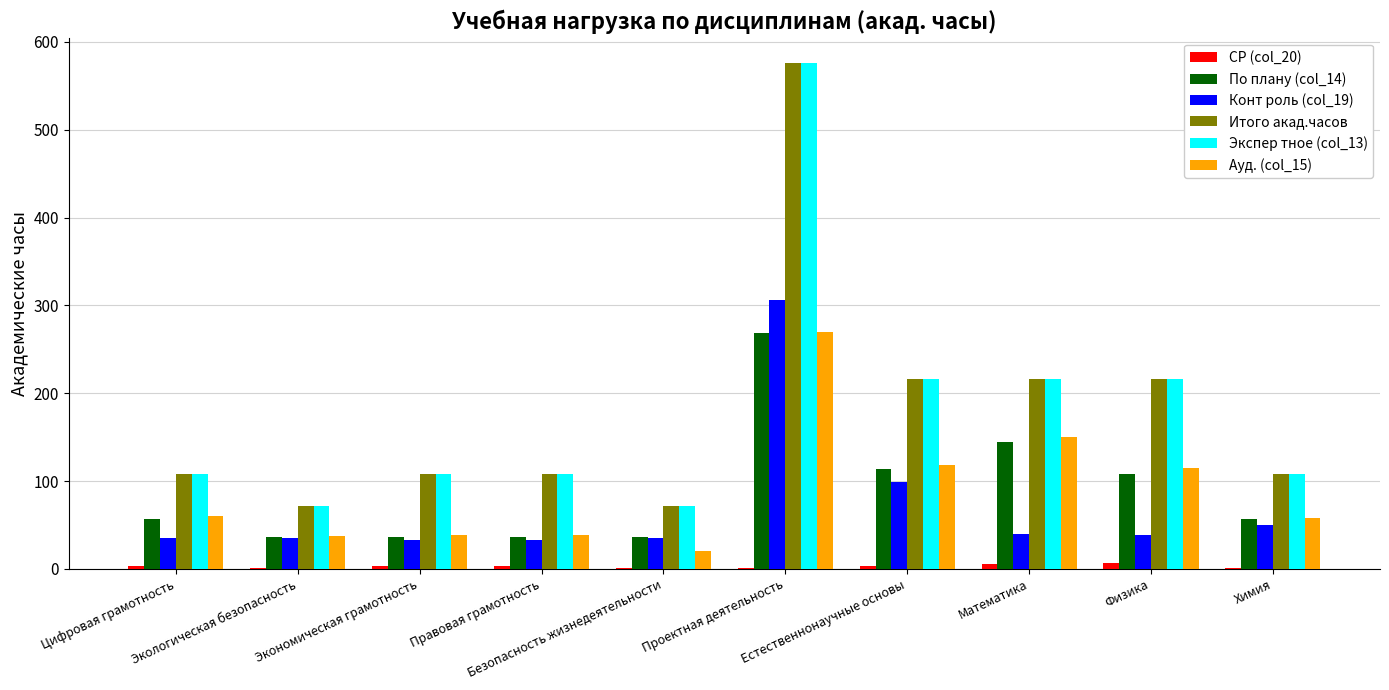

What is the sum of all По плану (col_14) values?

893.0